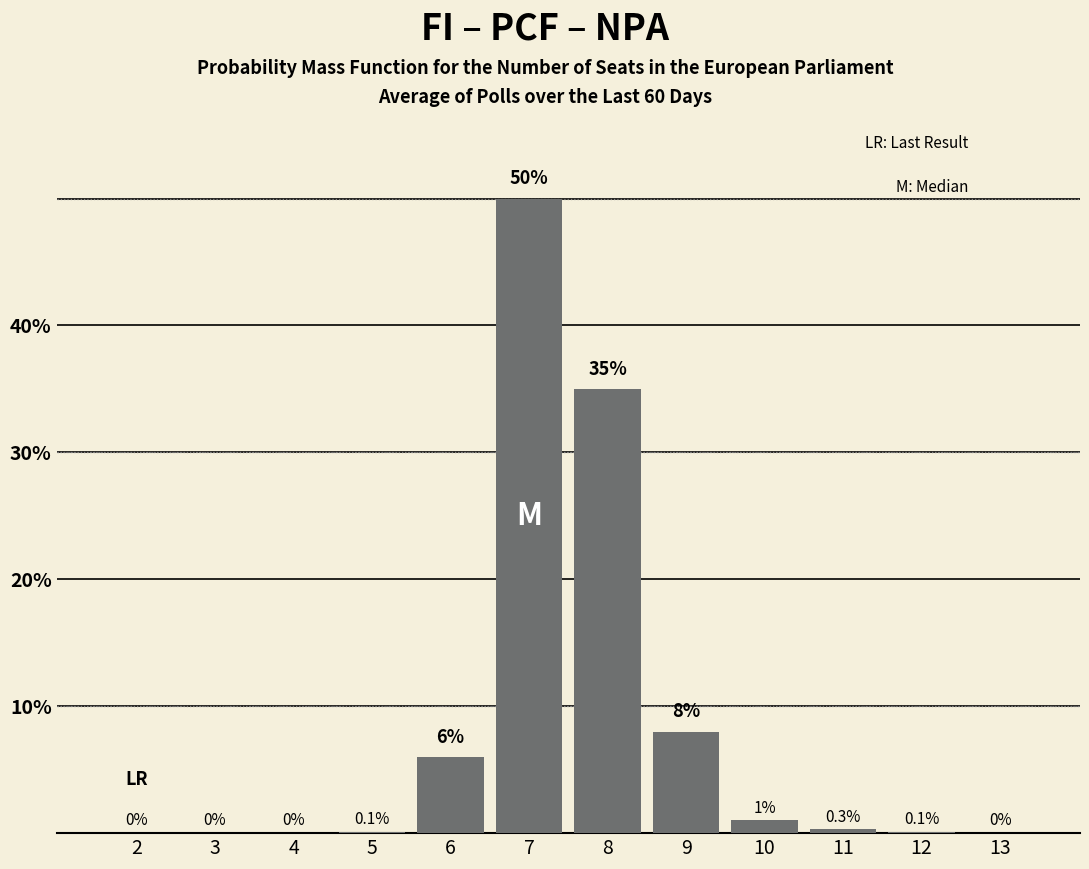

Reading left to right, extract all data points from this chart.

2=0.0	3=0.0	4=0.0	5=0.1	6=6.0	7=50.0	8=35.0	9=8.0	10=1.0	11=0.3	12=0.1	13=0.0